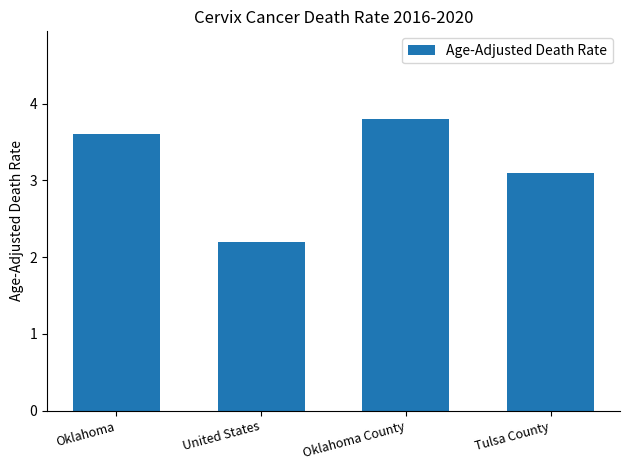

The value at Oklahoma is 3.6. True or false?

True